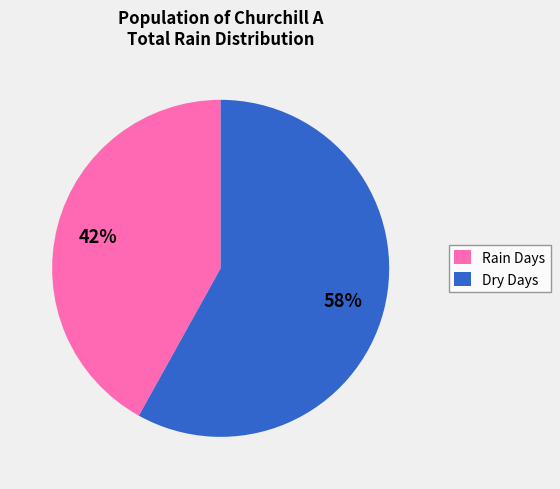

True or false: Dry Days accounts for 58% of the total.

True